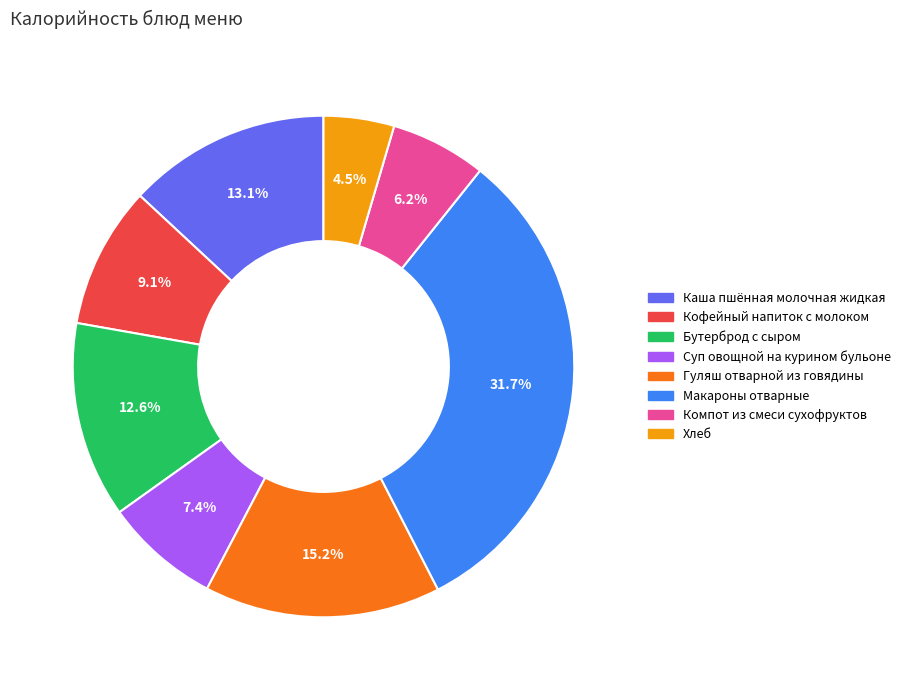

To the nearest percent, what is the difference between the Каша пшённая молочная жидкая and Компот из смеси сухофруктов slice percentages?

7%